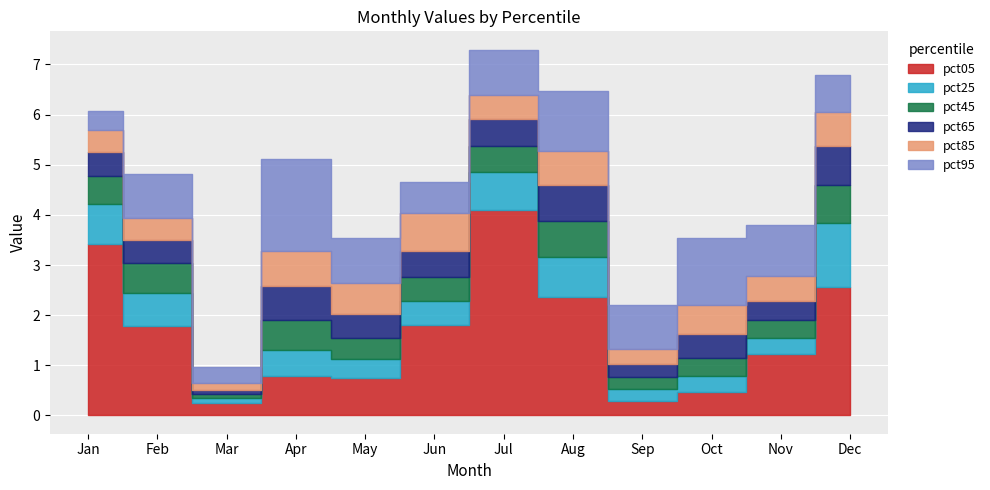

What is the value of the pct45 point at the 4th from the left?

0.6